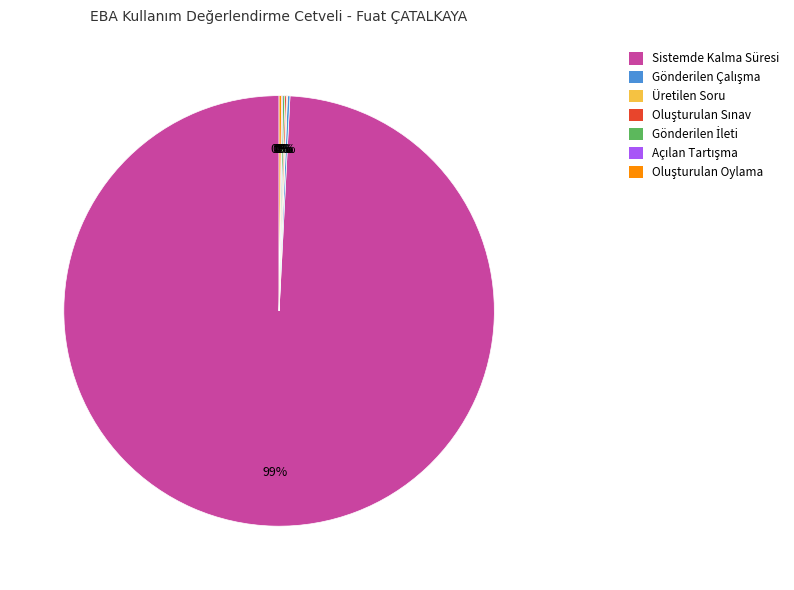

Is it true that Sistemde Kalma Süresi is 99% of the pie?

True